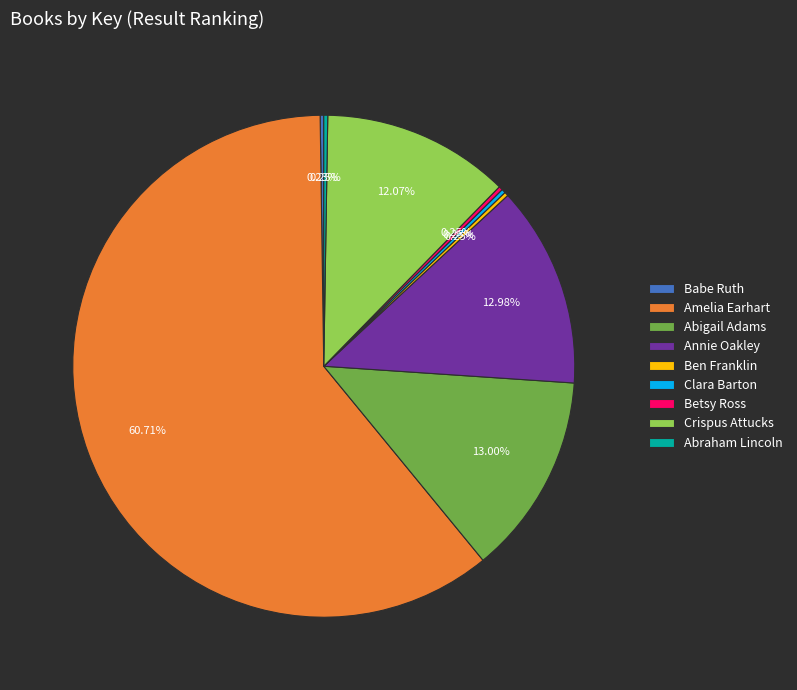

Which slice is the largest?

Amelia Earhart